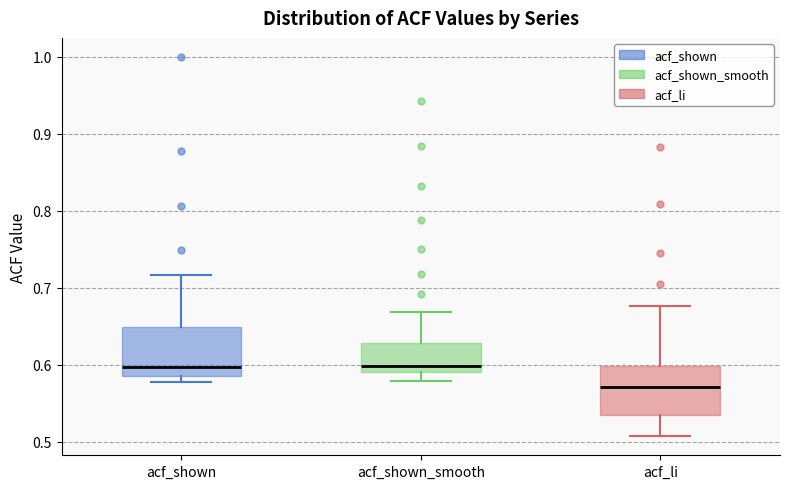

Reading left to right, transcribe this box plot: for each box, give where its median line is, the range the box spans, and where its two whiskers end, as read against the y-axis. The values are not printed on the chart, so give them approximately, as read against the axis.

acf_shown: median 0.60, box 0.59 to 0.65, whiskers 0.58 to 0.72
acf_shown_smooth: median 0.60, box 0.59 to 0.63, whiskers 0.58 to 0.67
acf_li: median 0.57, box 0.53 to 0.60, whiskers 0.51 to 0.68